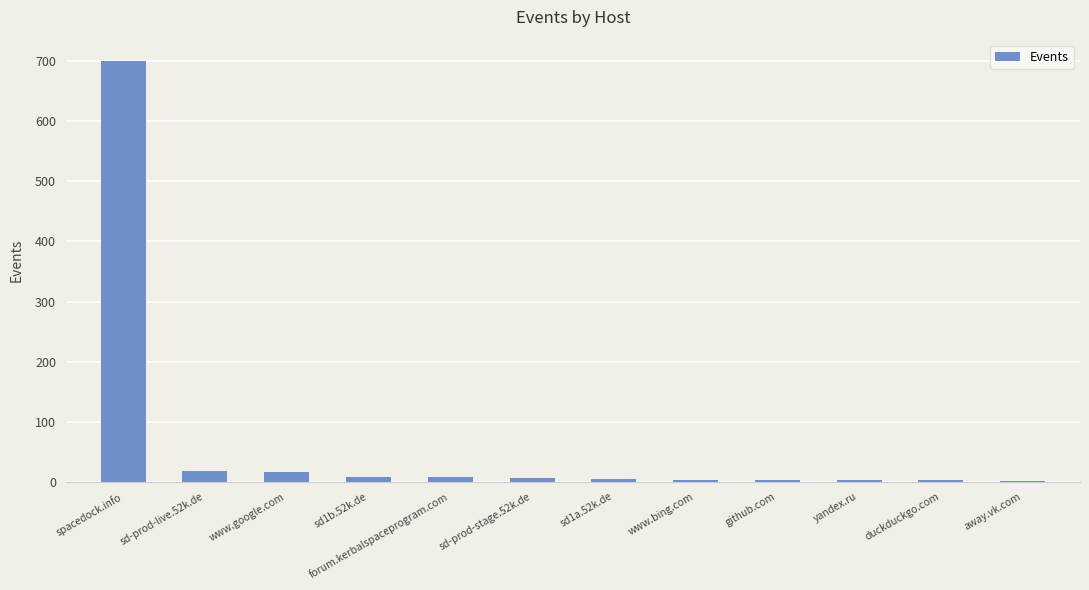

Read the value at sd-prod-live.52k.de.

18